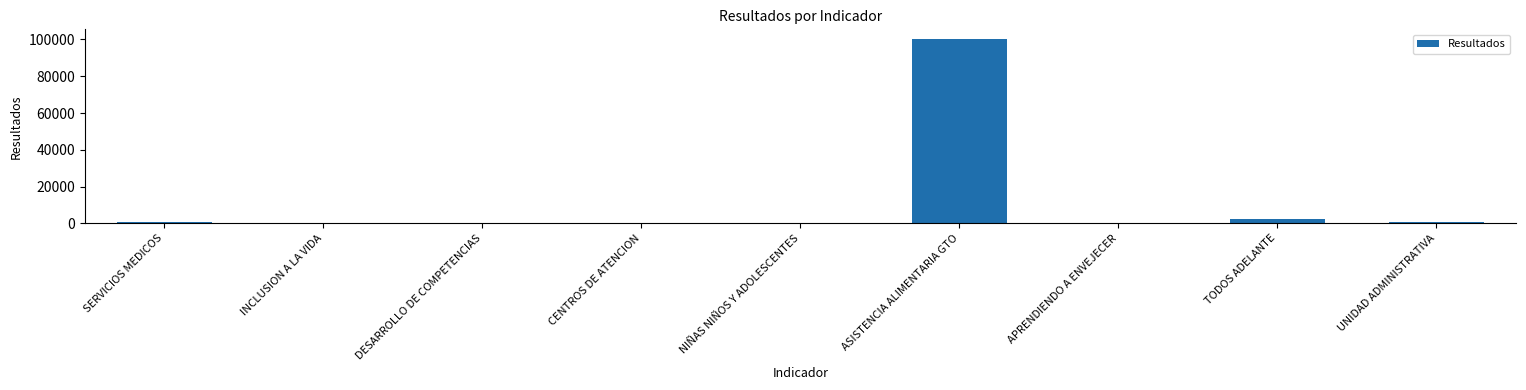

Where is the data nearest to the value 50243?

TODOS ADELANTE